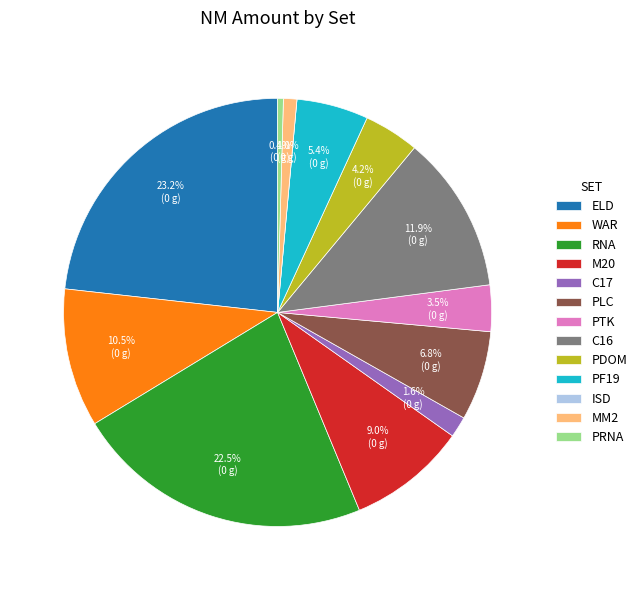

Which category has the biggest portion of the pie?

ELD